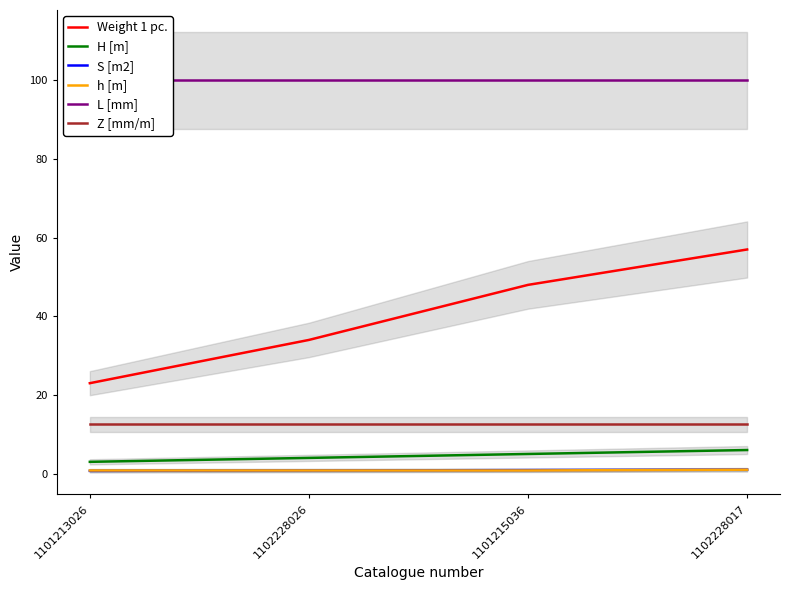

What are all the series names shown in the legend?

Weight 1 pc., H [m], S [m2], h [m], L [mm], Z [mm/m]